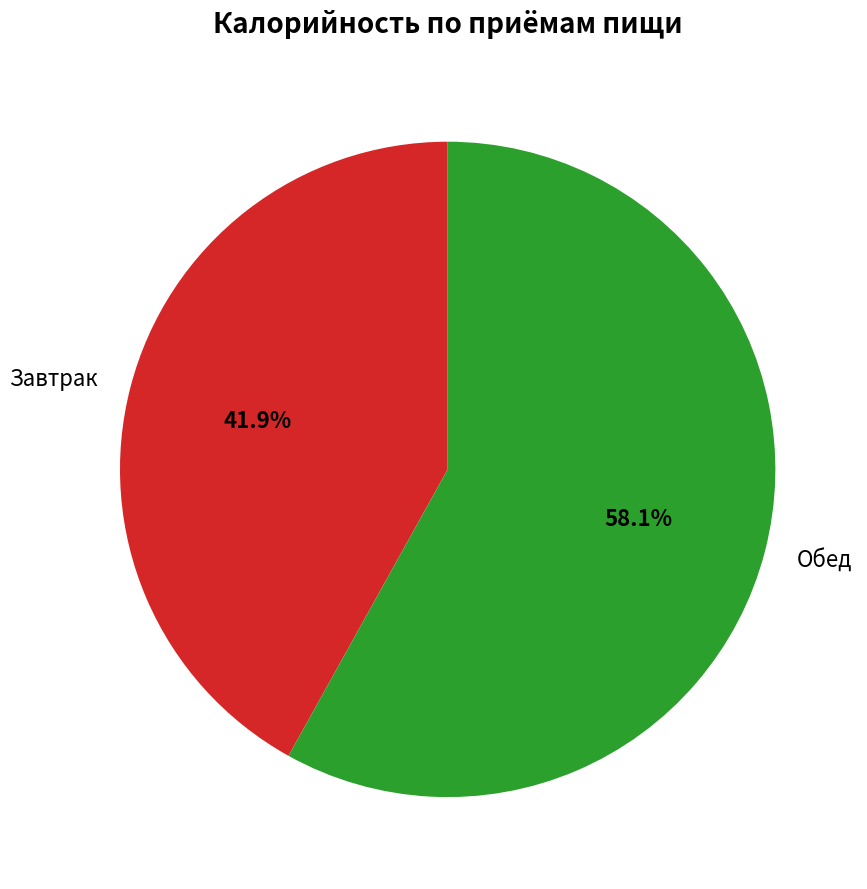

Which has a higher value, Обед or Завтрак?

Обед